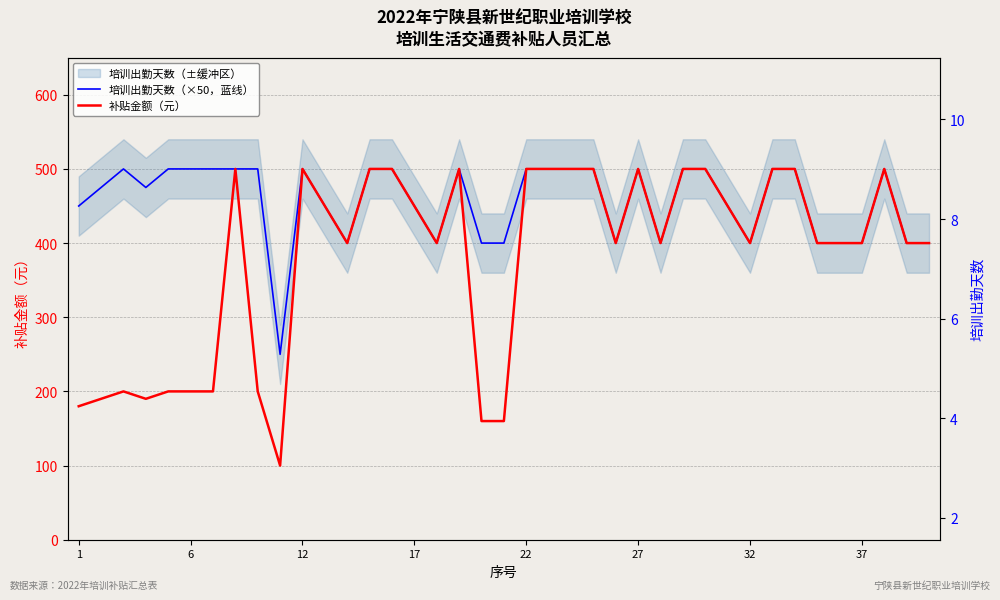

In 补贴金额（元）, how many points are lower than both neighbors (excluding endpoints)?

7